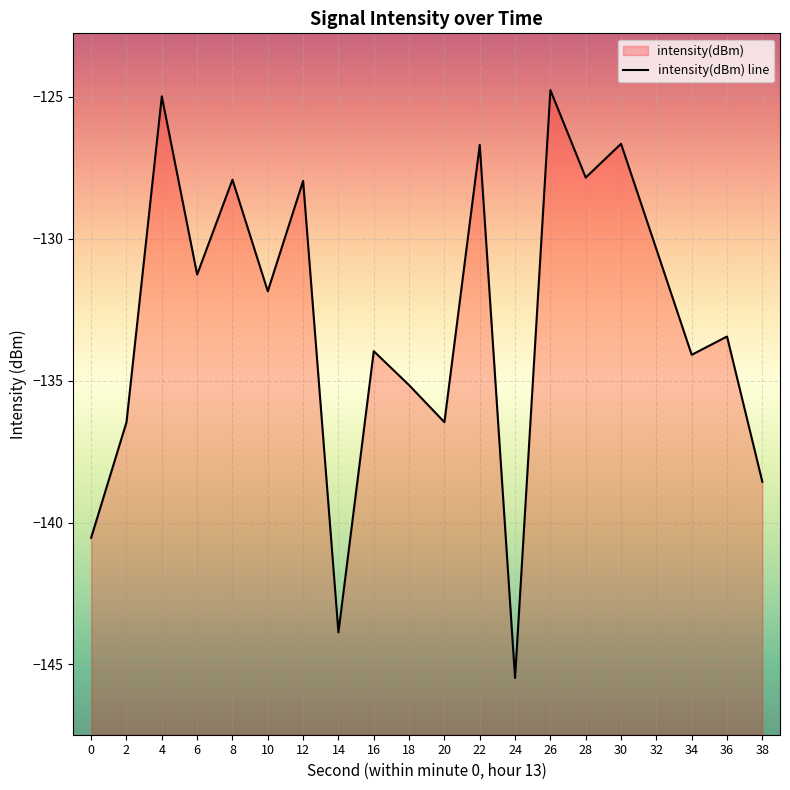

Where is the data nearest to the value -135?

18